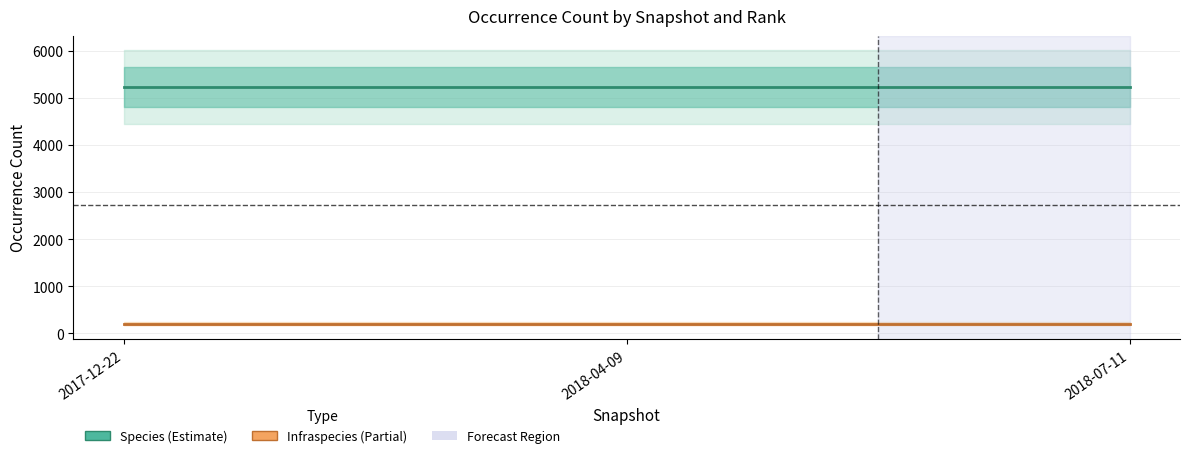

What is the lowest value of the Infraspecies series?

204